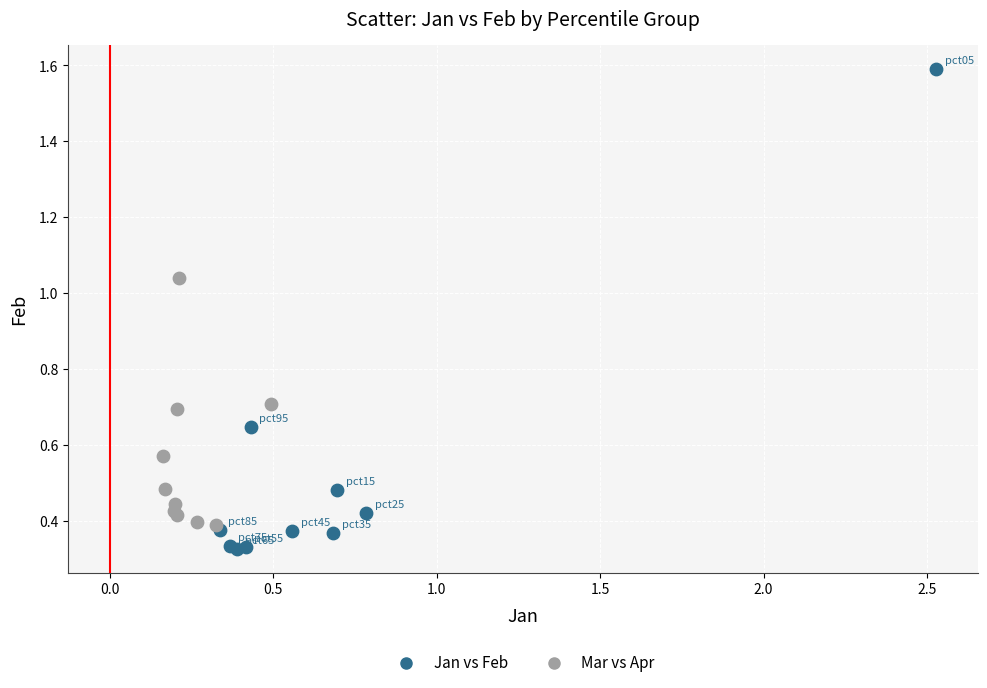

Which series contains the lowest Y value?

Jan vs Feb